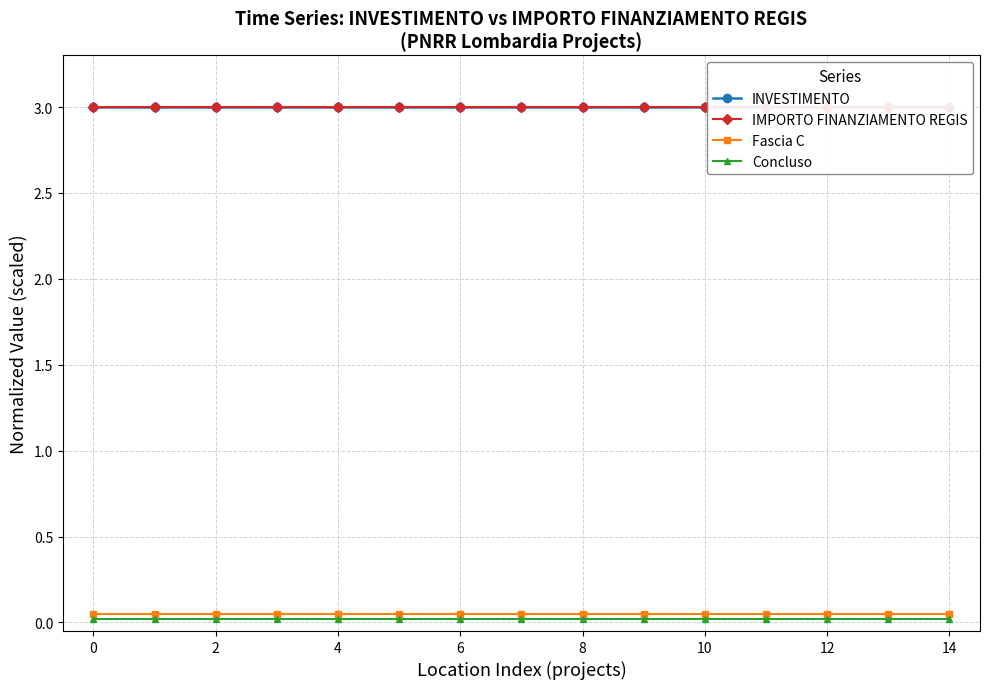

What is the lowest value of the INVESTIMENTO series?

3.0